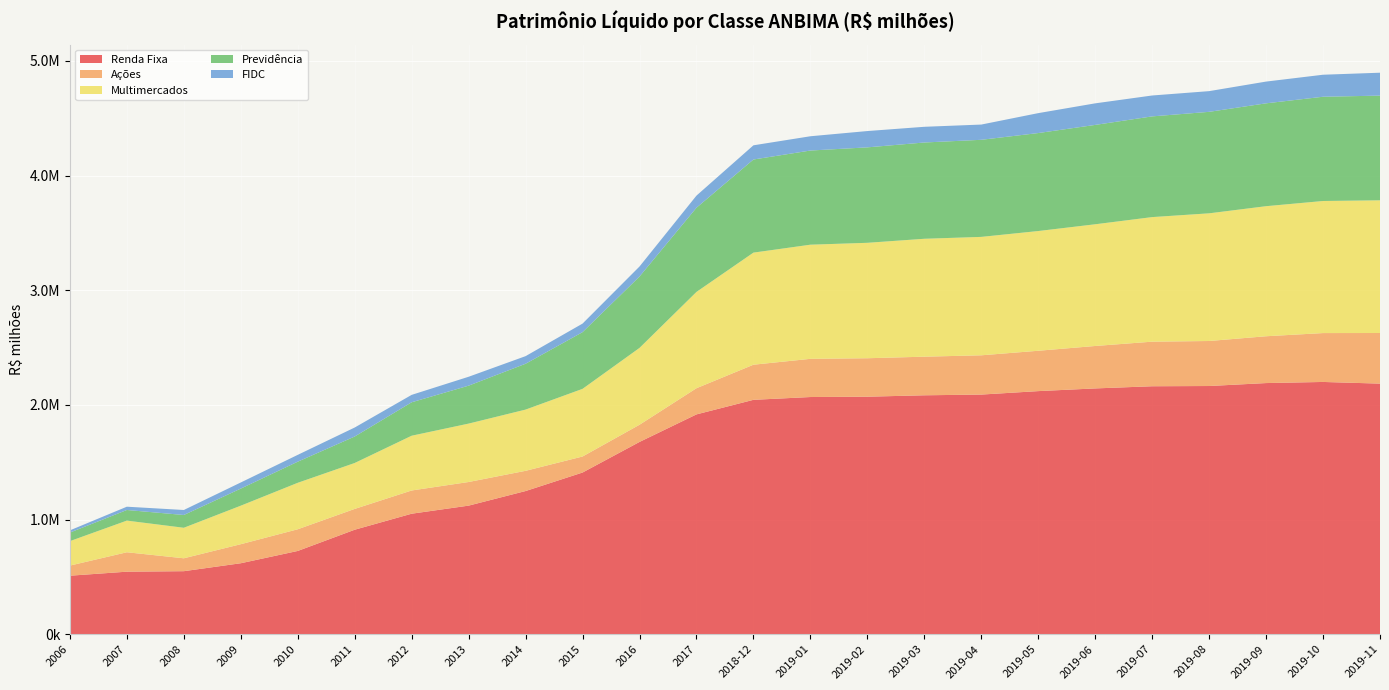

Reading right to left, what are all the values shown in this chart?

Renda Fixa: 2019-11=2185332.3	2019-10=2199860.4	2019-09=2190147.1	2019-08=2164374.0	2019-07=2162353.5	2019-06=2143408.3	2019-05=2119943.5	2019-04=2089793.9	2019-03=2083519.7	2019-02=2071241.6	2019-01=2068395.7	2018-12=2043941.7	2017=1916944.1	2016=1676796.9	2015=1409959.1	2014=1248578.9	2013=1121370.8	2012=1050899.3	2011=911217.9	2010=726139.1	2009=618938.3	2008=549665.7	2007=545333.9	2006=510238.3
Ações: 2019-11=441296.1	2019-10=426178.0	2019-09=408206.3	2019-08=392565.2	2019-07=388759.3	2019-06=370103.9	2019-05=351864.5	2019-04=342422.0	2019-03=336652.7	2019-02=335390.3	2019-01=333055.5	2018-12=306189.8	2017=228262.9	2016=149796.0	2015=139698.9	2014=176327.3	2013=205989.6	2012=202561.0	2011=181485.1	2010=189058.7	2009=166002.2	2008=112475.7	2007=169355.5	2006=88211.5
Multimercados: 2019-11=1157173.1	2019-10=1151853.8	2019-09=1134234.2	2019-08=1113399.1	2019-07=1086319.3	2019-06=1061348.3	2019-05=1044100.2	2019-04=1032646.0	2019-03=1028244.7	2019-02=1006595.4	2019-01=995357.8	2018-12=977526.2	2017=839747.7	2016=670165.2	2015=590067.5	2014=533931.4	2013=509332.3	2012=477516.3	2011=400501.5	2010=405280.8	2009=335983.8	2008=266160.5	2007=276059.4	2006=213348.2
Previdência: 2019-11=912965.7	2019-10=909013.1	2019-09=896940.1	2019-08=884944.2	2019-07=878210.2	2019-06=866445.3	2019-05=854392.1	2019-04=846568.6	2019-03=839579.8	2019-02=832291.5	2019-01=821071.5	2018-12=811970.0	2017=734157.3	2016=622454.0	2015=494419.5	2014=399743.5	2013=330846.5	2012=291658.4	2011=230874.7	2010=184105.1	2009=149020.4	2008=111413.2	2007=92558.6	2006=74534.6
FIDC: 2019-11=199747.6	2019-10=191995.5	2019-09=189635.8	2019-08=180535.3	2019-07=182176.4	2019-06=188054.6	2019-05=173673.5	2019-04=132874.3	2019-03=136871.4	2019-02=142258.2	2019-01=124478.9	2018-12=123759.5	2017=105569.6	2016=87372.8	2015=74547.9	2014=66303.5	2013=77546.5	2012=64607.6	2011=78431.3	2010=59432.1	2009=53288.3	2008=43523.4	2007=28688.4	2006=19330.2